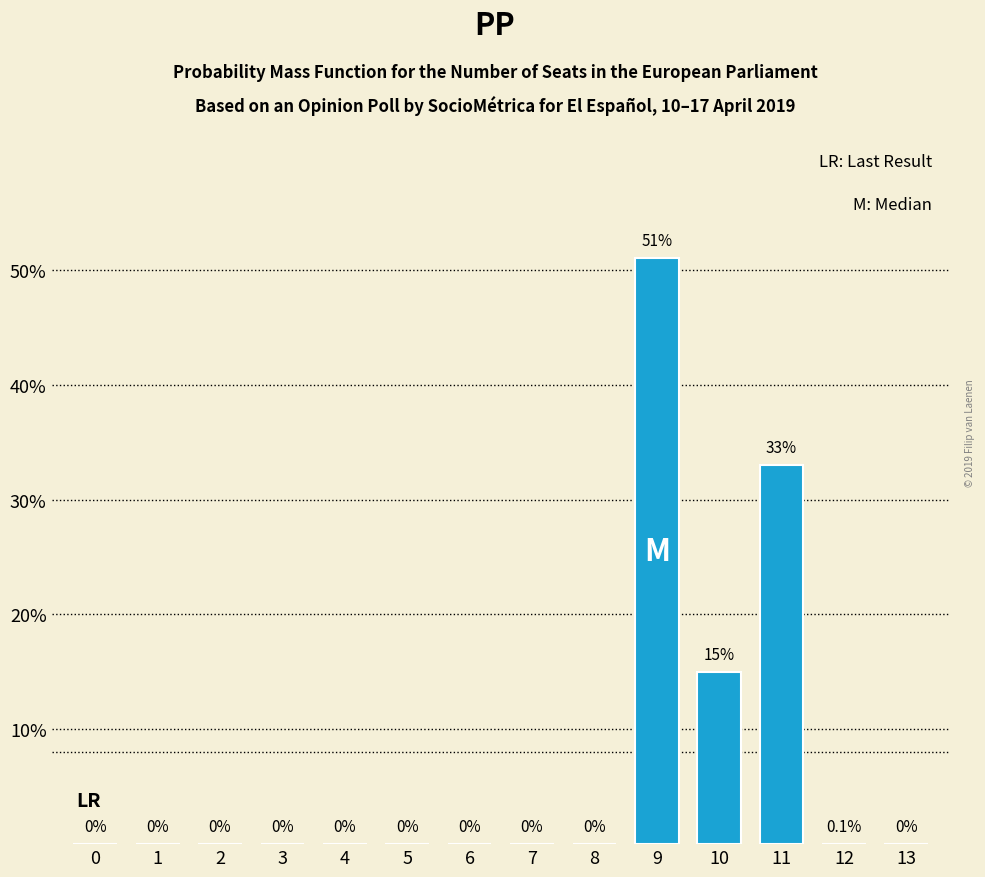

Reading right to left, extract all data points from this chart.

13=0	12=0	11=33	10=15	9=51	8=0	7=0	6=0	5=0	4=0	3=0	2=0	1=0	0=0